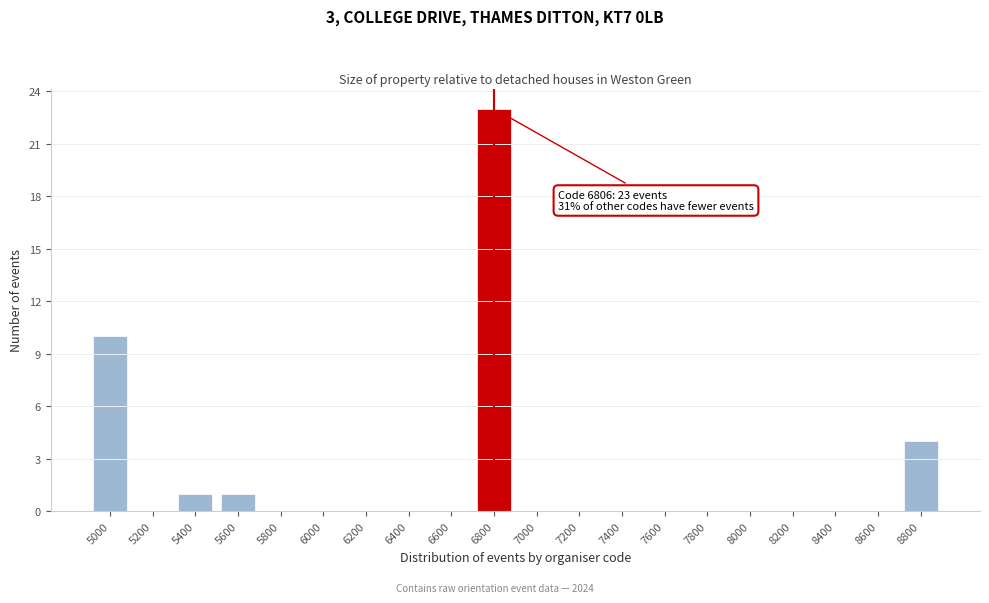

Reading right to left, extract all data points from this chart.

8800=4	8600=0	8400=0	8200=0	8000=0	7800=0	7600=0	7400=0	7200=0	7000=0	6800=23	6600=0	6400=0	6200=0	6000=0	5800=0	5600=1	5400=1	5200=0	5000=10